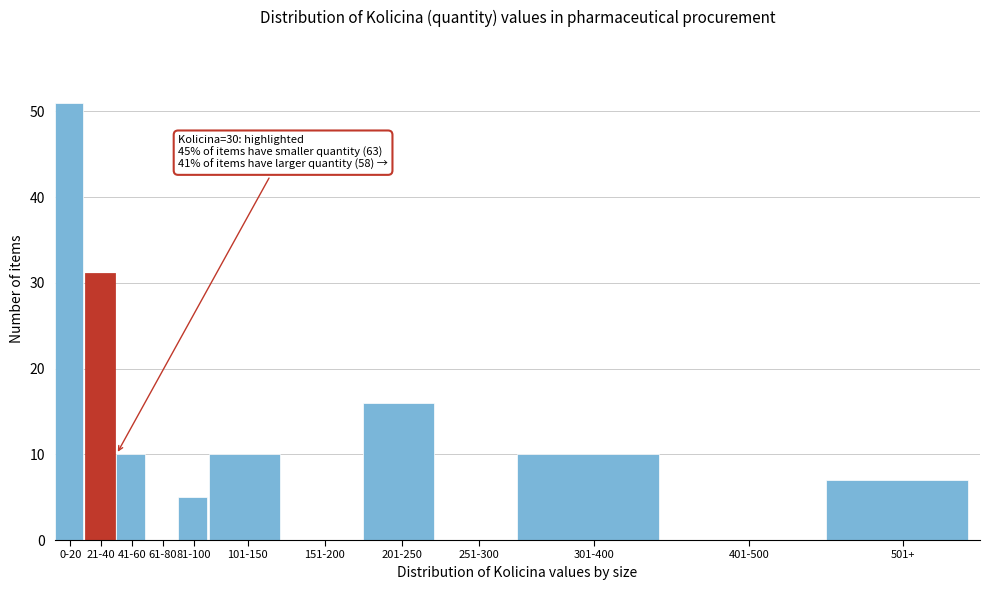

Reading left to right, list all the values displayed in this chart.

0-20=51	21-40=31	41-60=10	61-80=0	81-100=5	101-150=10	151-200=0	201-250=16	251-300=0	301-400=10	401-500=0	501+=7